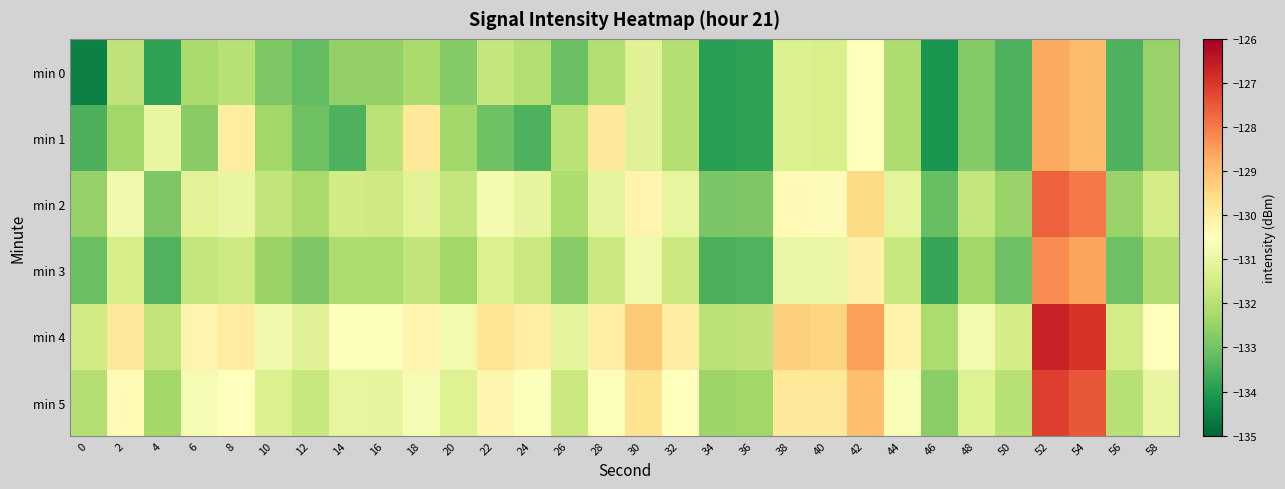

Rank the series at 16 from highest to lowest value.

min 4, min 5, min 2, min 1, min 3, min 0